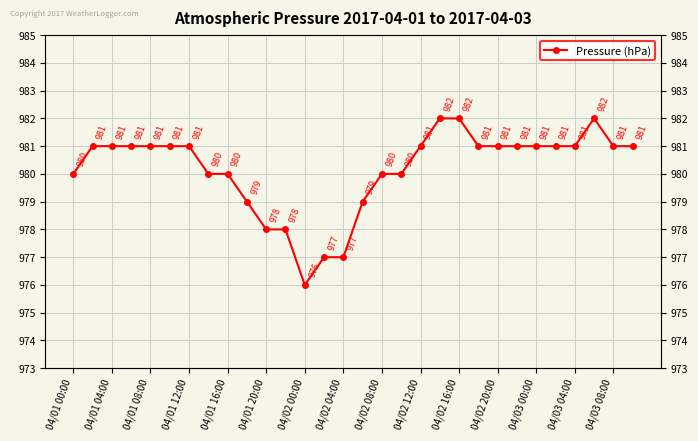

The chart shows a value of 623 at 04/01 16:00. True or false?

False